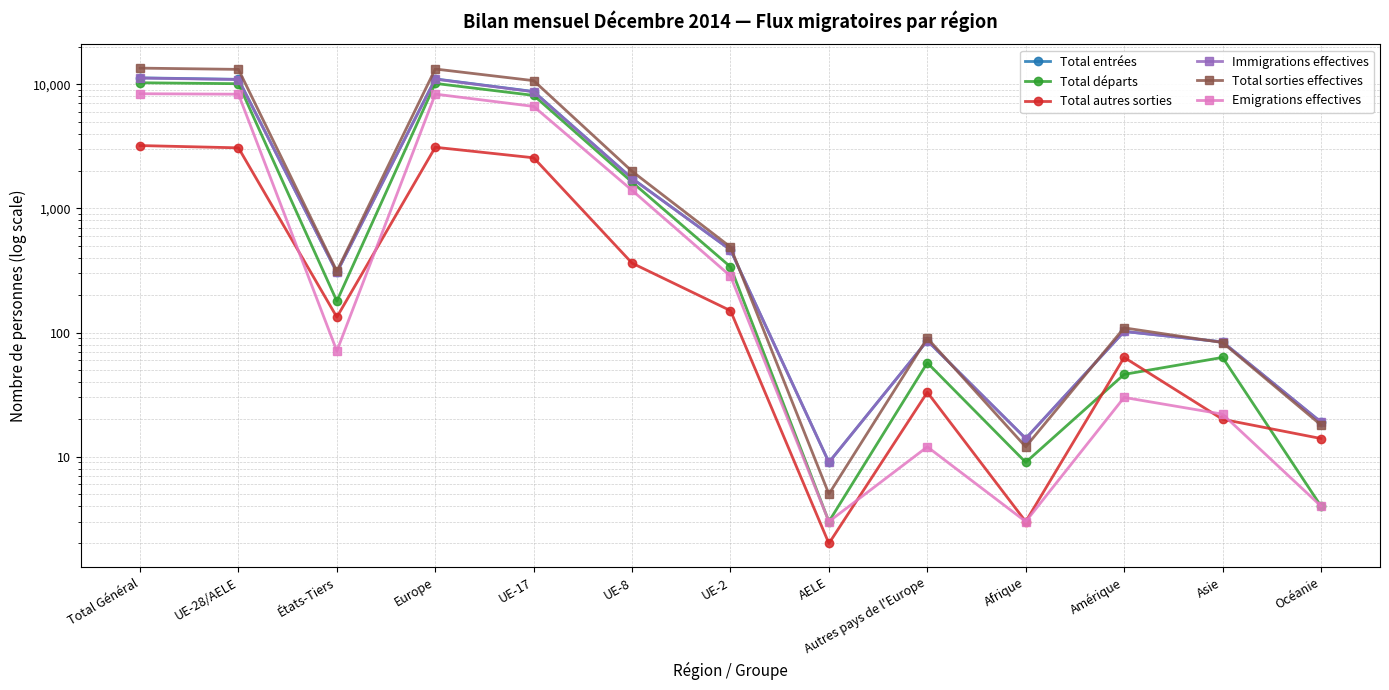

What are all the series names shown in the legend?

Total entrées, Total départs, Total autres sorties, Immigrations effectives, Total sorties effectives, Emigrations effectives